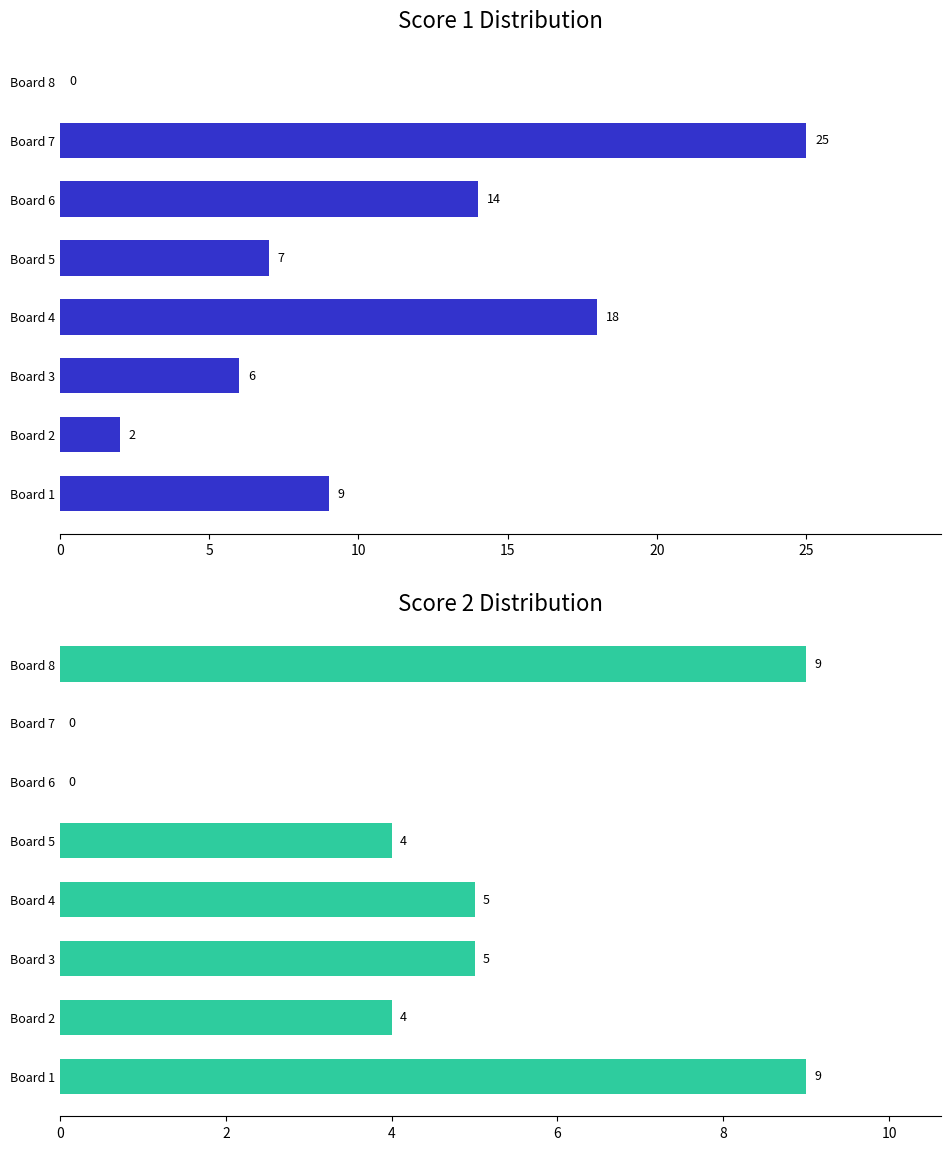

What is the highest value of the Score 1 series?

25